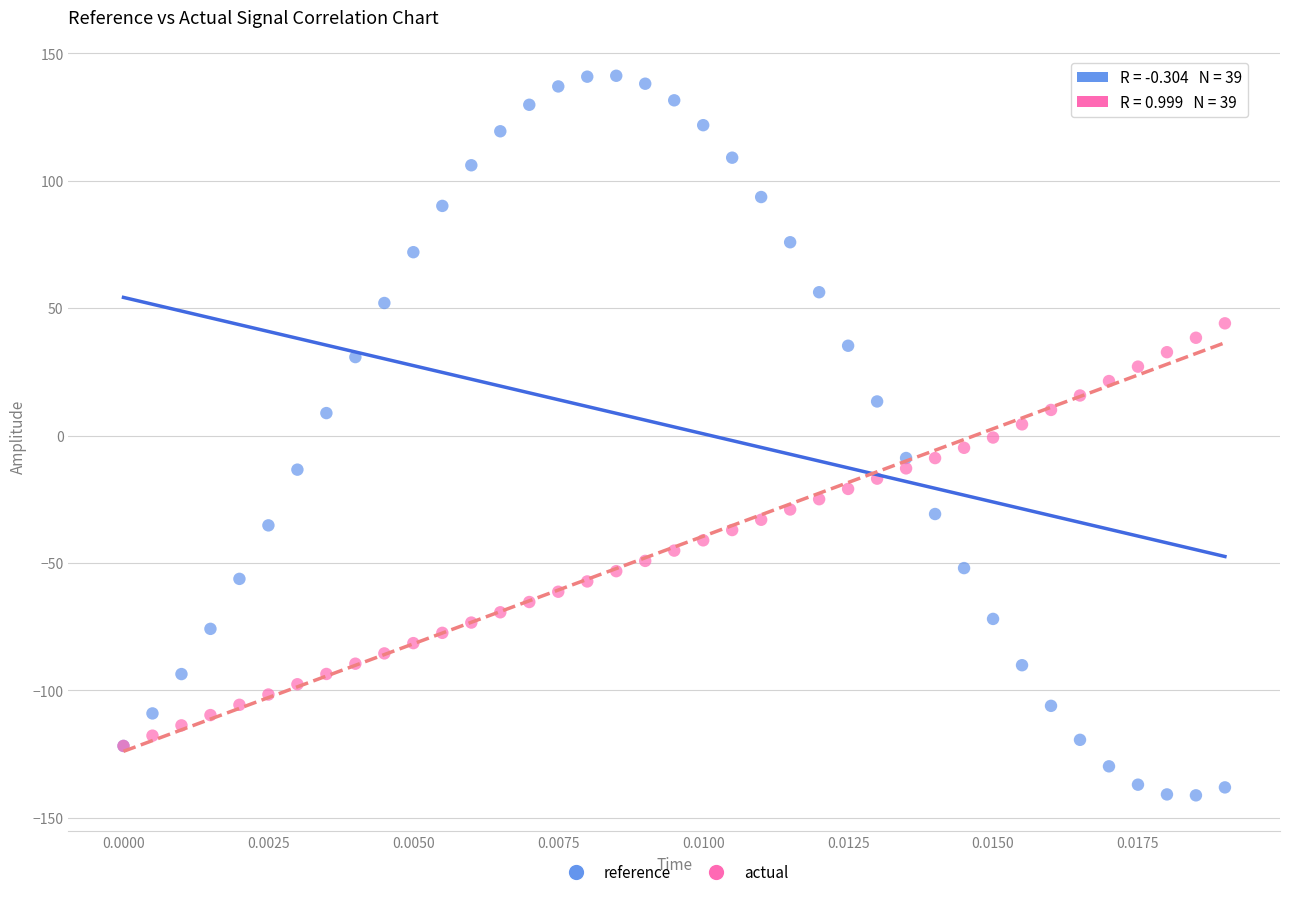

What are all the series names shown in the legend?

reference, actual